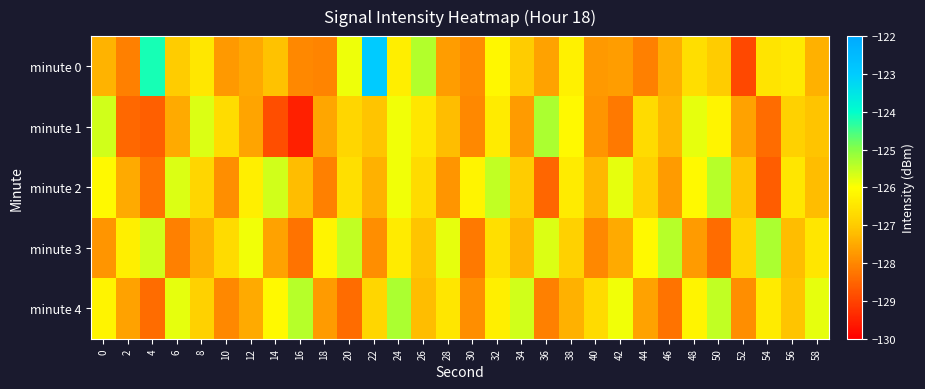

How many categories are shown in the chart?

30